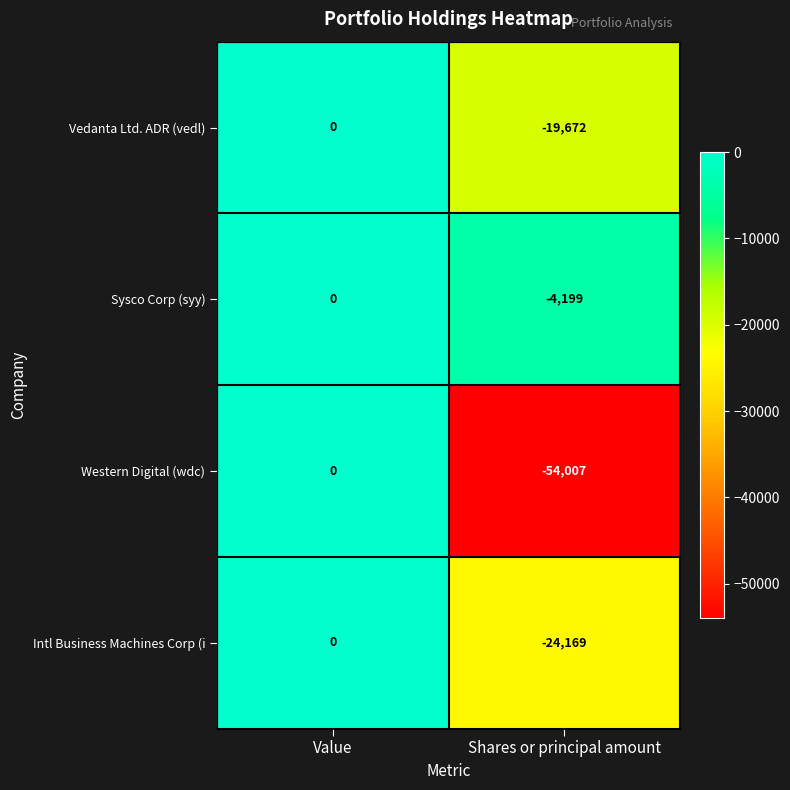

Which series changed the most between Value and Shares or principal amount?

Western Digital (wdc)